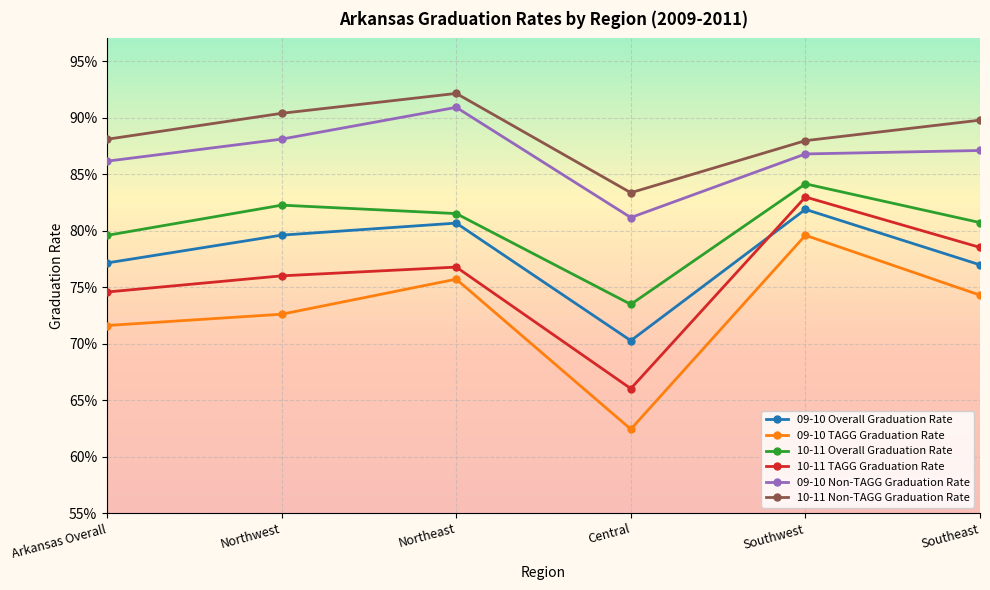

At how many categories does at least one series exceed 0?

6